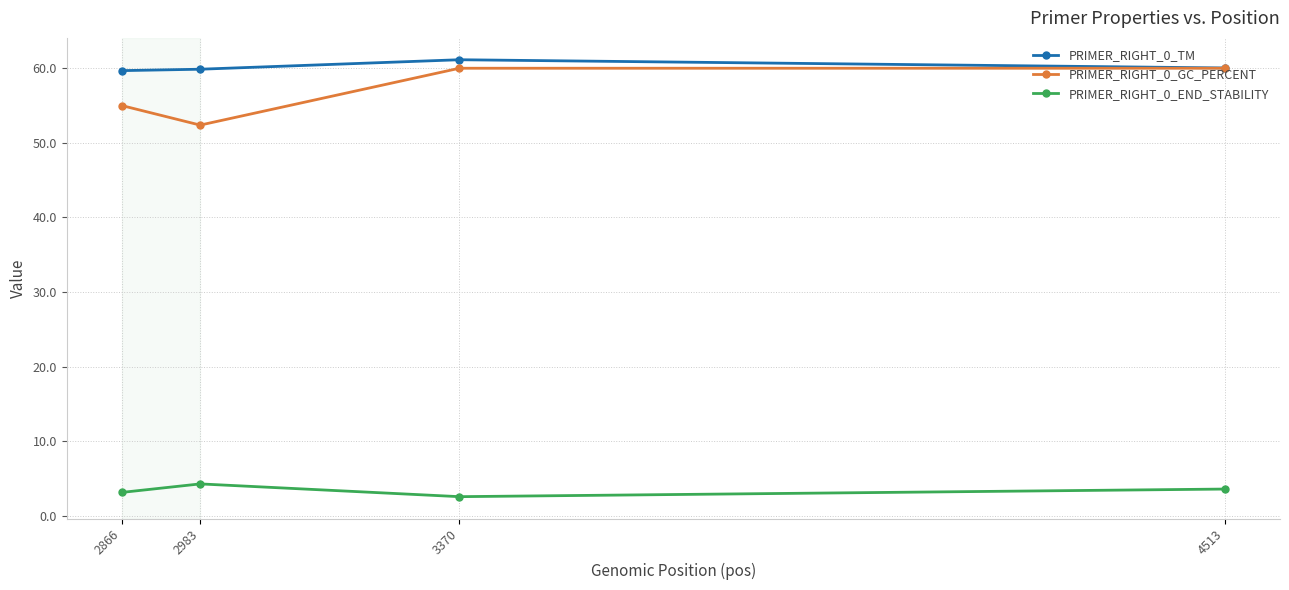

What is the greatest value displayed?

61.1